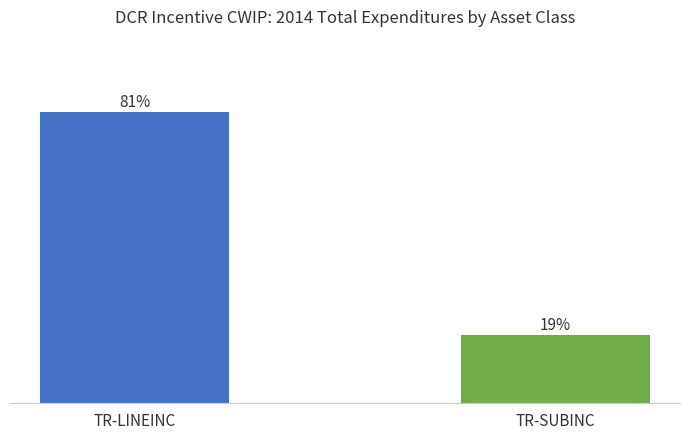

How many data points does each series have?

2